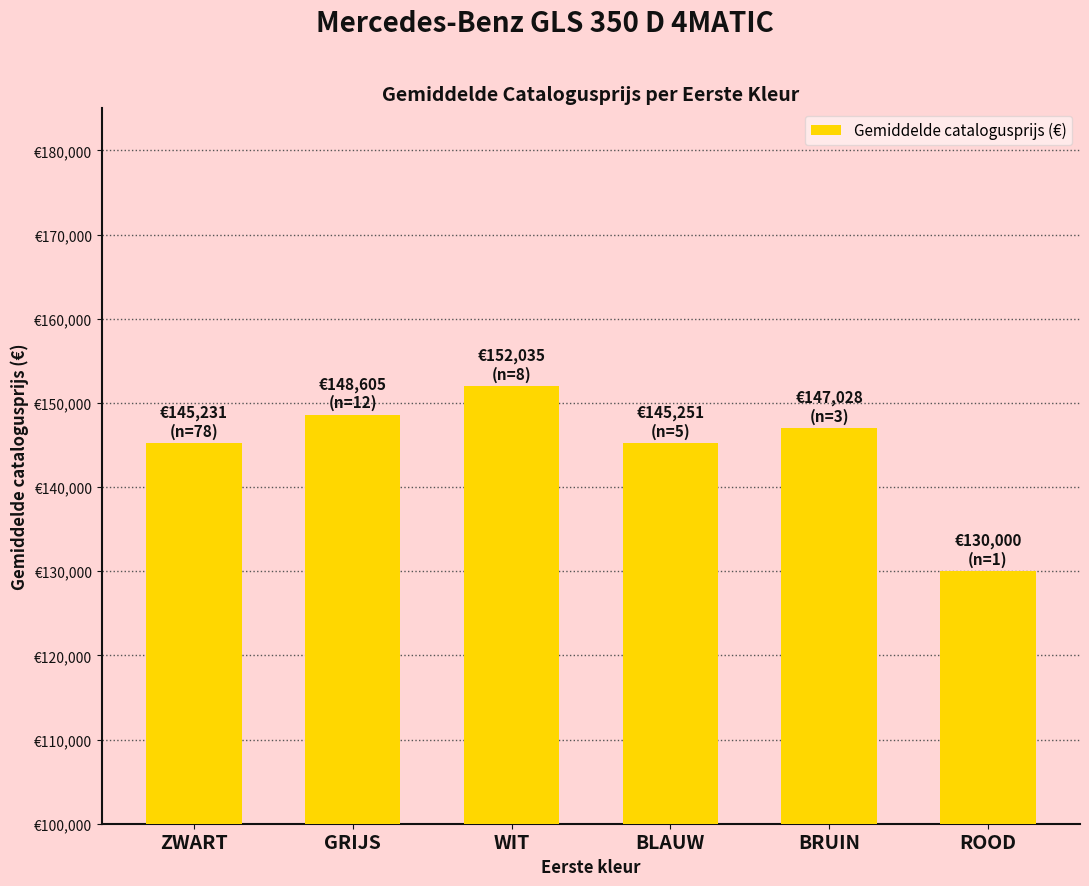

Does the chart contain any negative values?

No